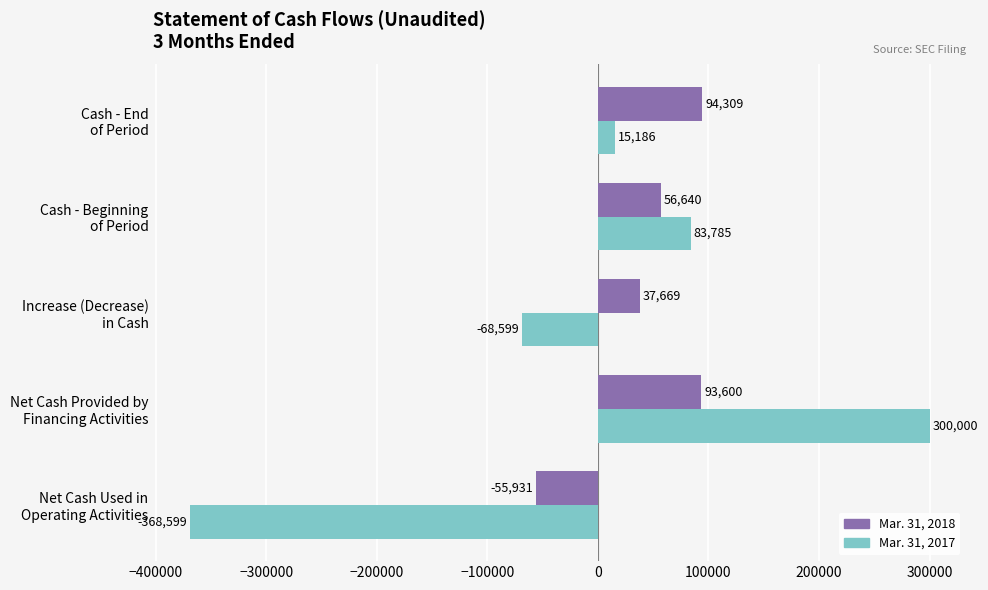

How many negative values does the Mar. 31, 2017 series have?

2